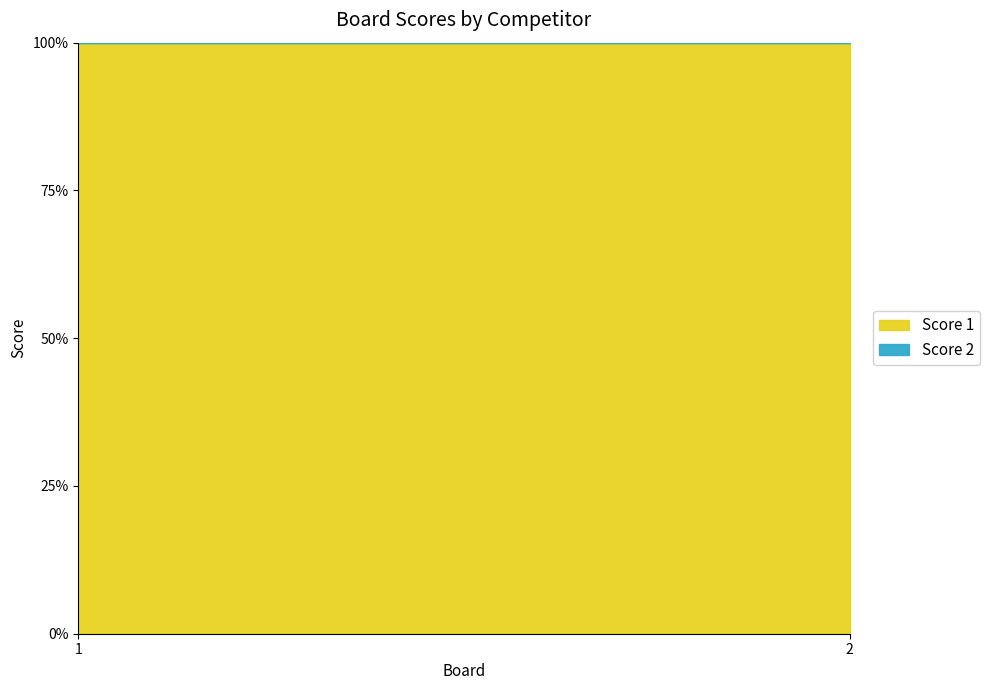

Reading right to left, list all the values displayed in this chart.

Score 1: 9	5
Score 2: 0	0